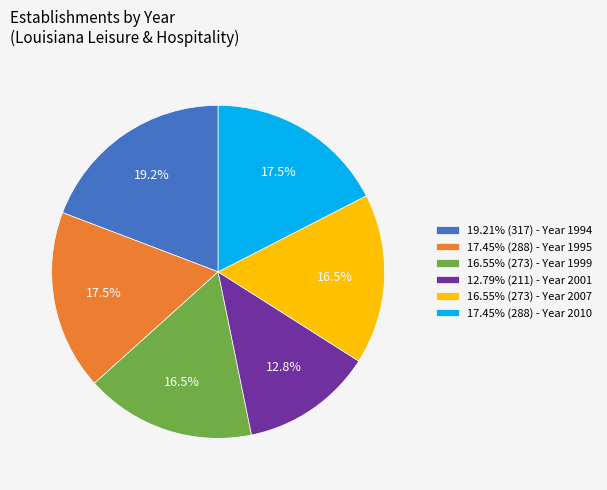

Does any single category account for the majority?

No